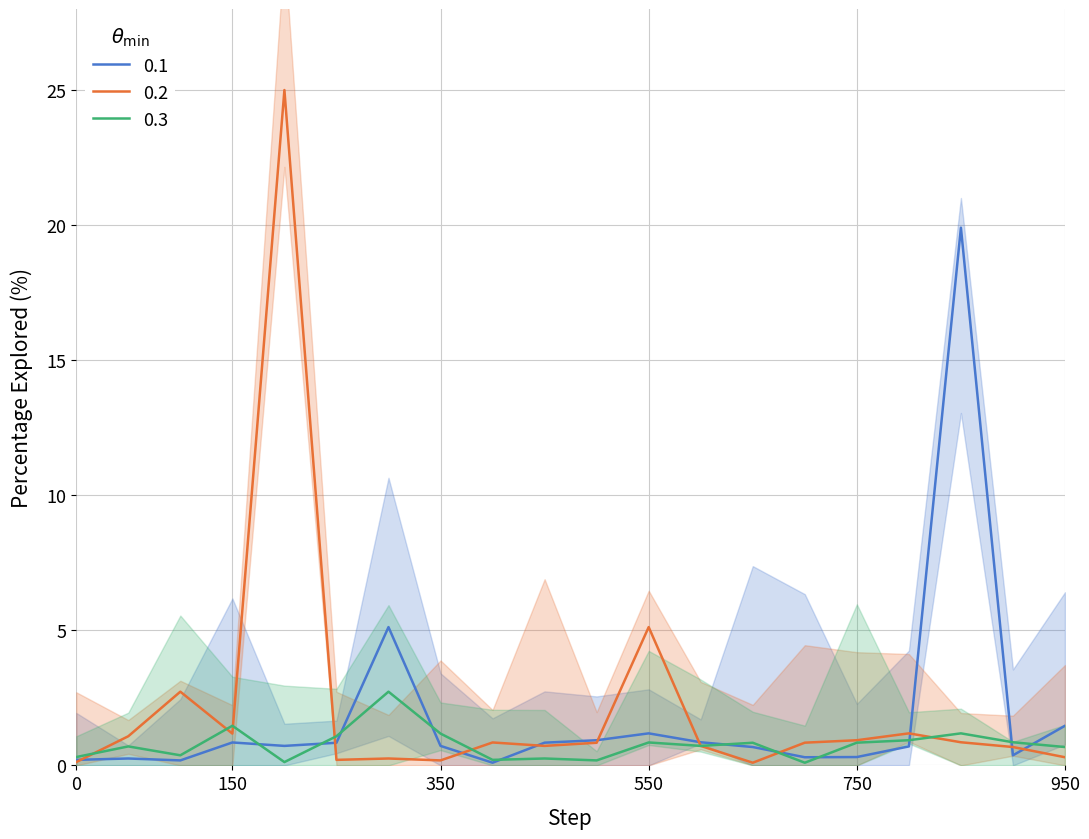

The value of Кадастровая стоимость (Series 3) at 950 is 1.0. True or false?

False